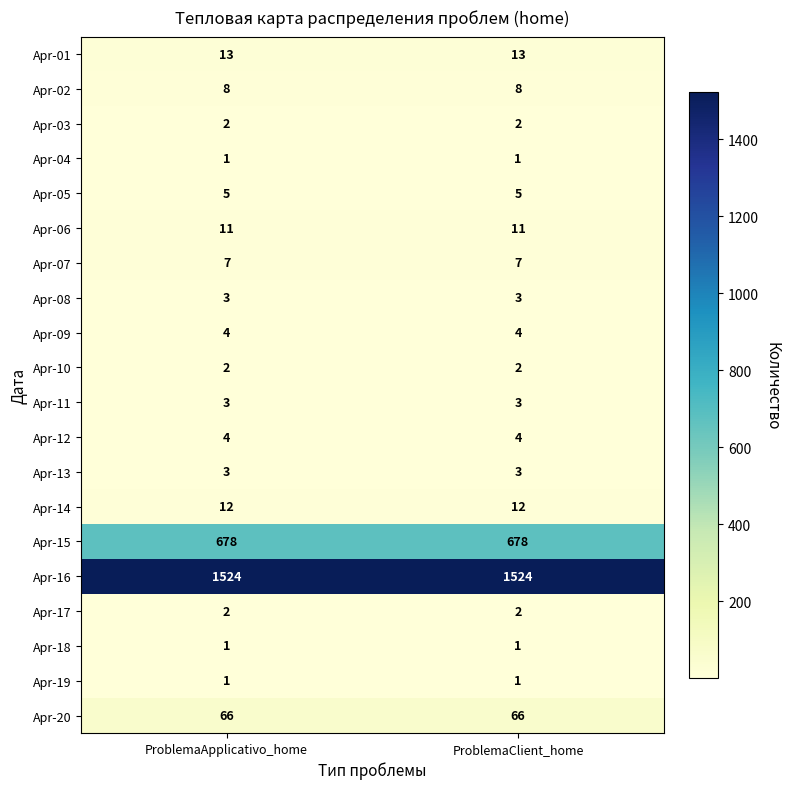

What is the lowest value of the Apr-12 series?

4